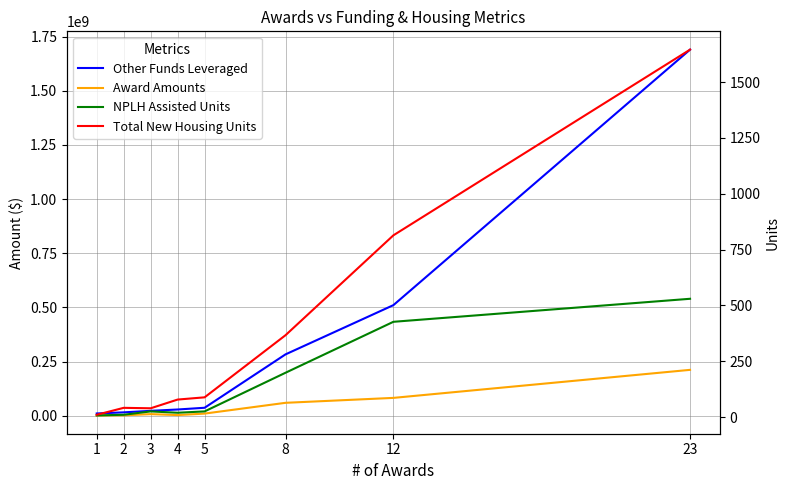

True or false: Award Amounts and Other Funds Leveraged cross at least once.

False